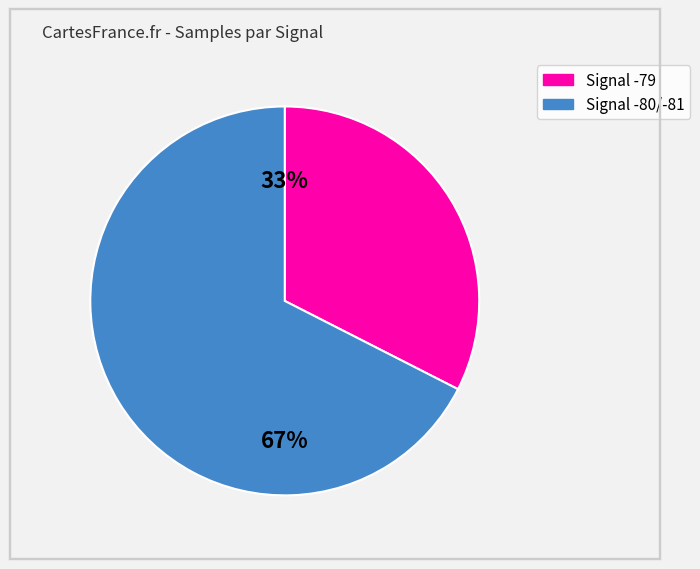

Is there any slice that represents more than half of the pie?

Yes